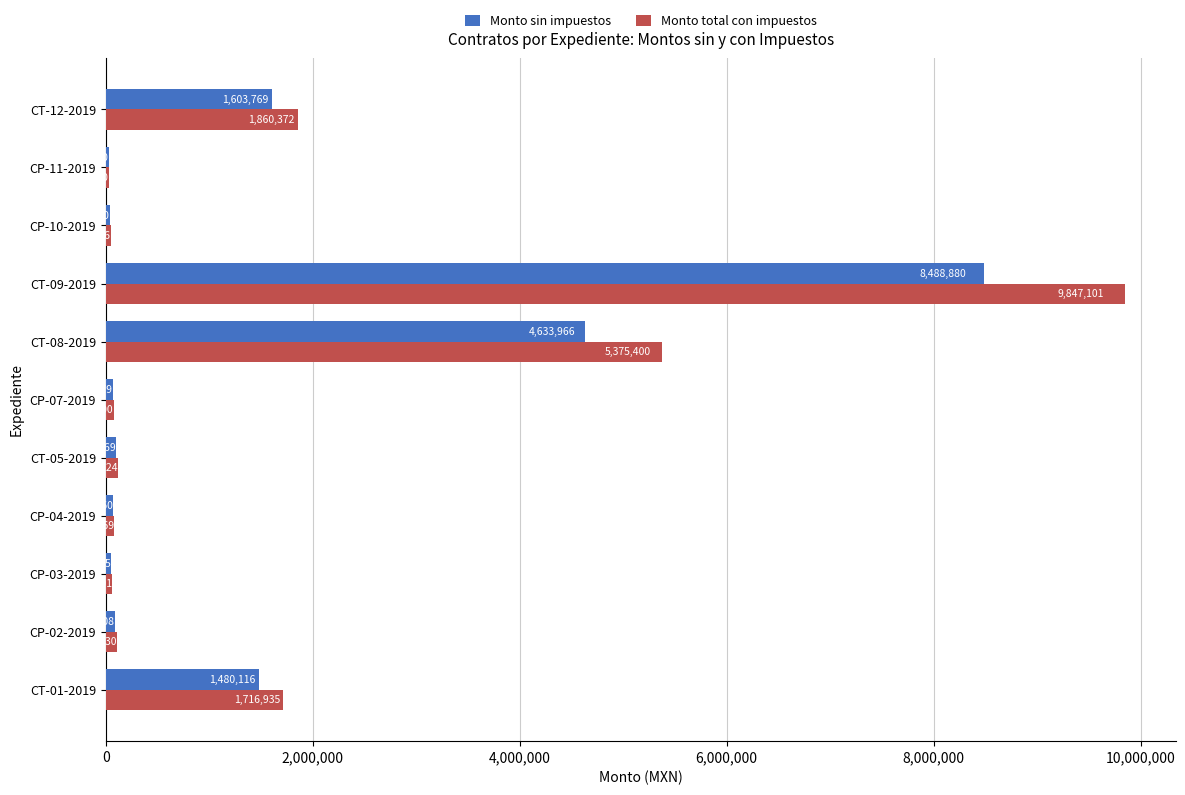

How many data points does each series have?

11